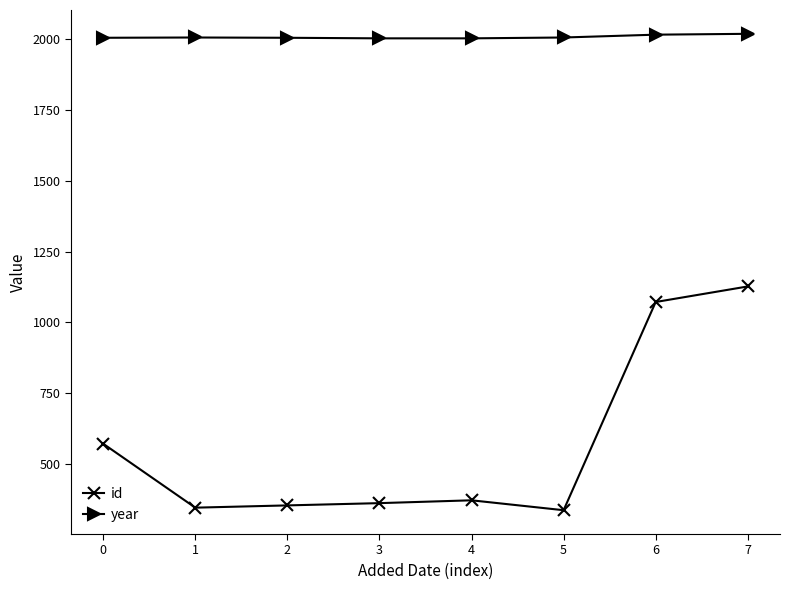

True or false: year has more than 0 points higher than both neighbors.

True